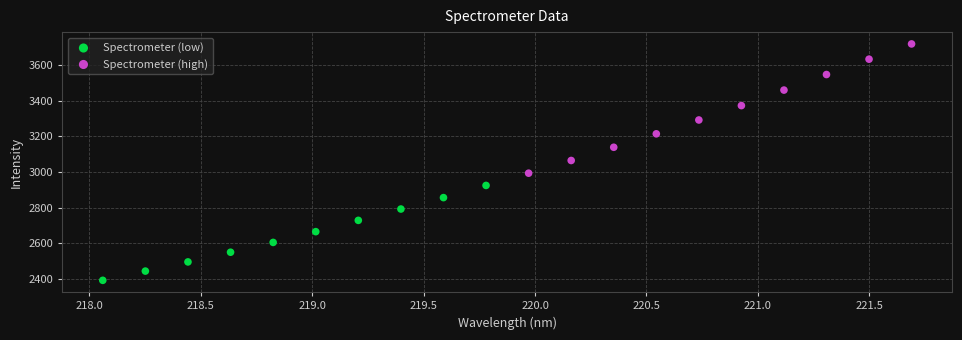

What are all the series names shown in the legend?

Spectrometer (low), Spectrometer (high)